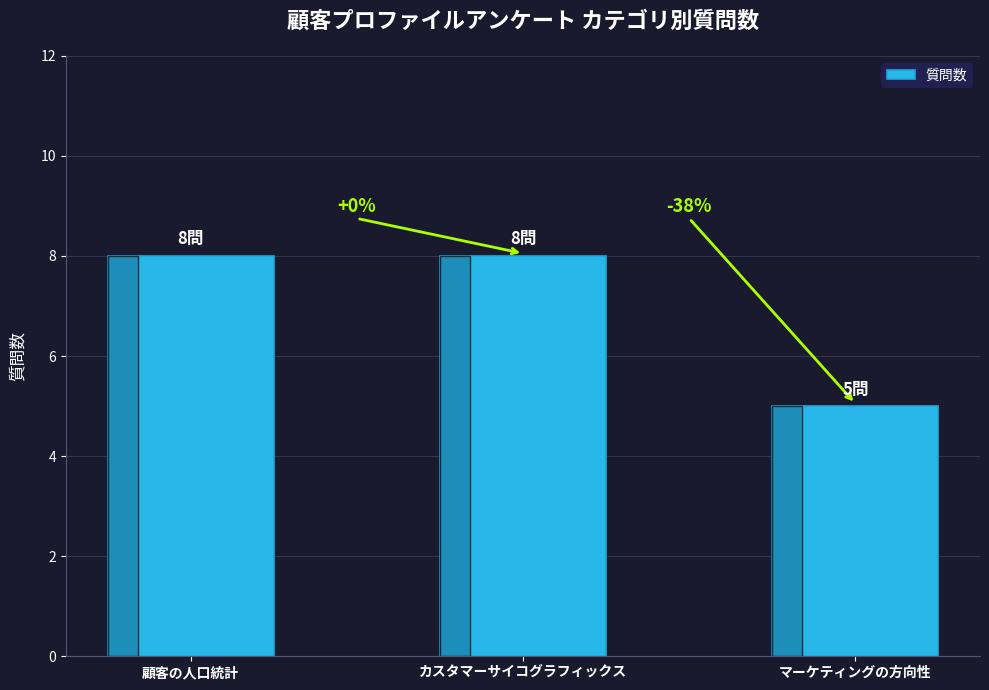

What is the difference between the values at マーケティングの方向性 and カスタマーサイコグラフィックス?

3